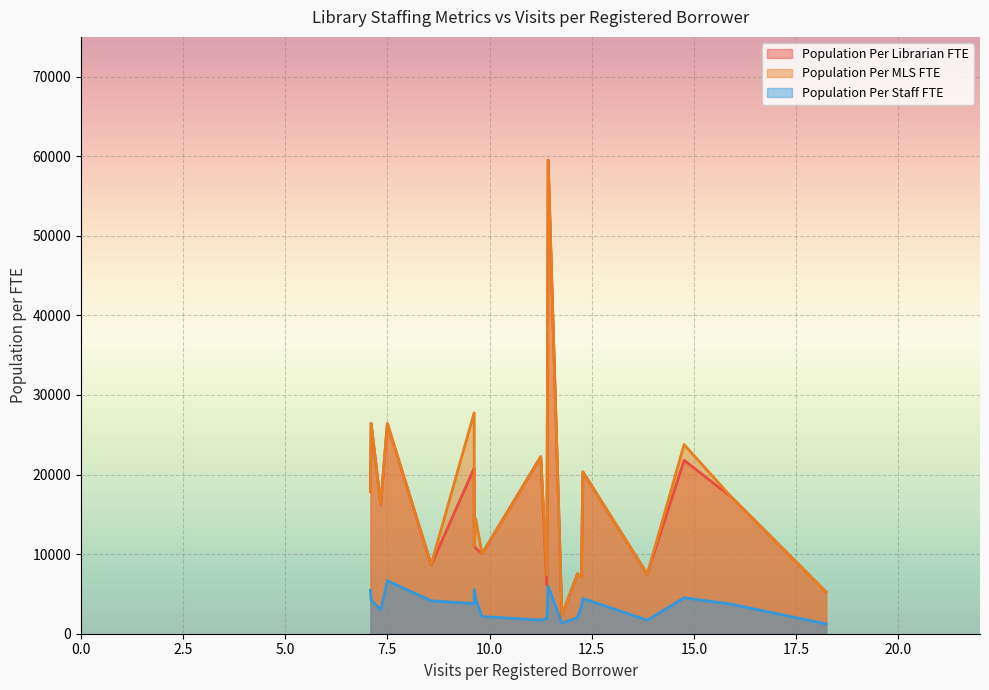

What is the highest value of the Population Per Librarian FTE series?

59513.0